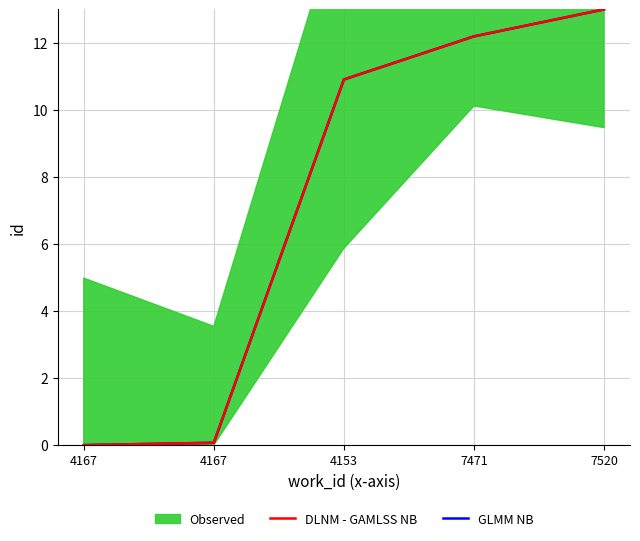

List the labels in order of DLNM - GAMLSS NB value, largest first.

7520, 7471, 4153, 4167, 4167